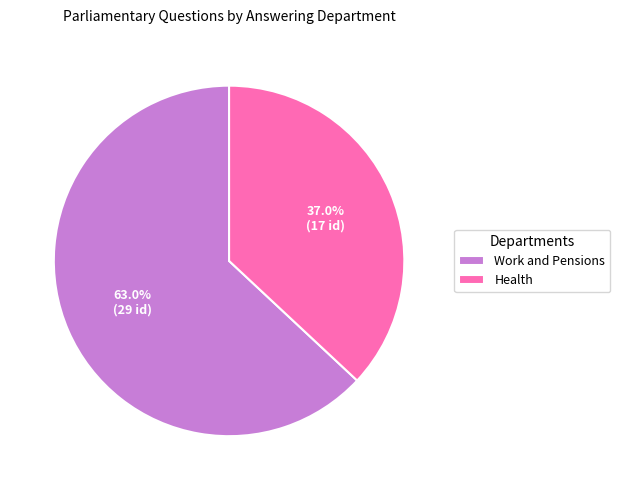

Rank the categories by value from lowest to highest.

Health, Work and Pensions